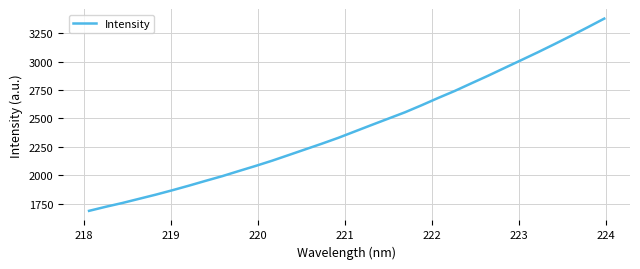

What is the difference between the maximum and minimum values?

1691.1